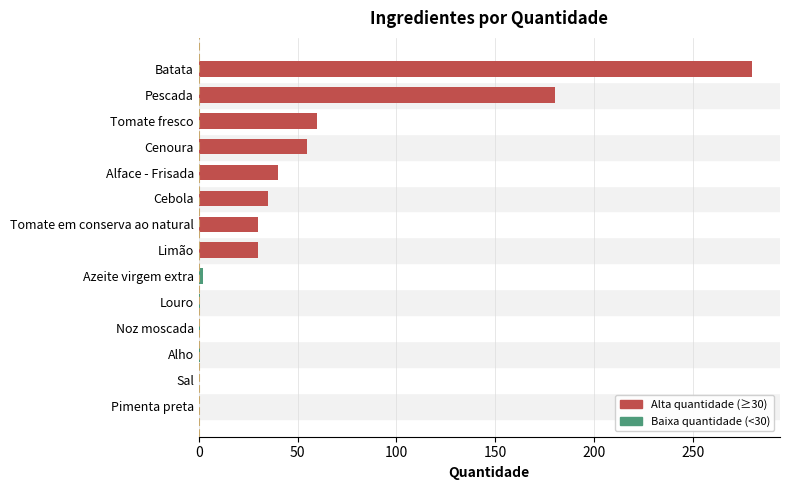

At which category does the chart reach its peak across all series?

Batata